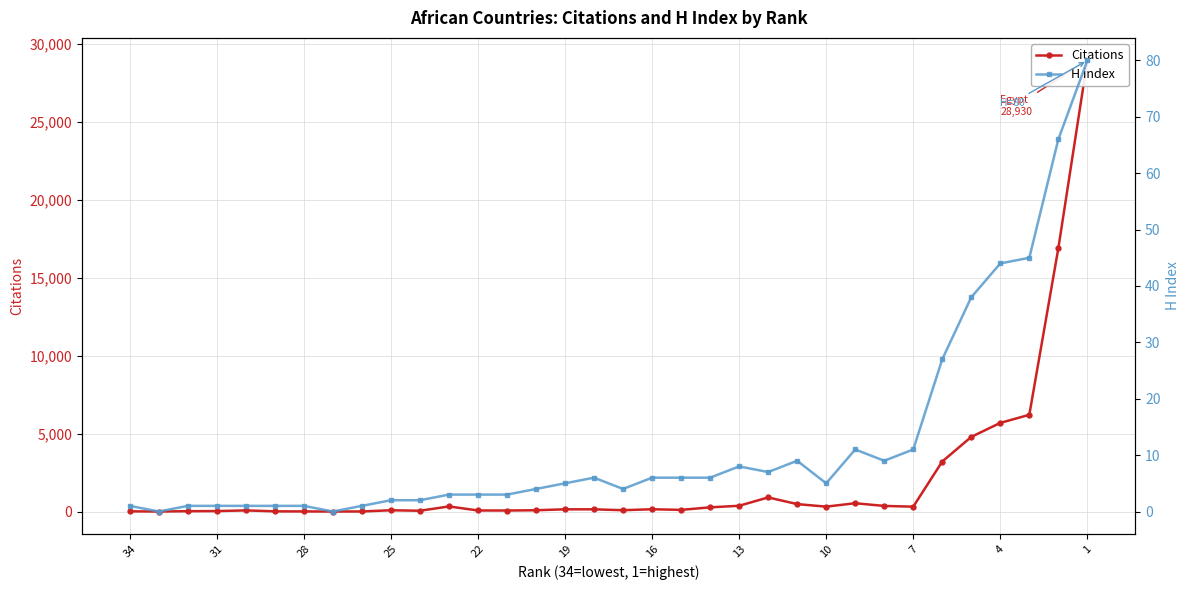

Between 28 and 12, which series saw the biggest shift?

Citations